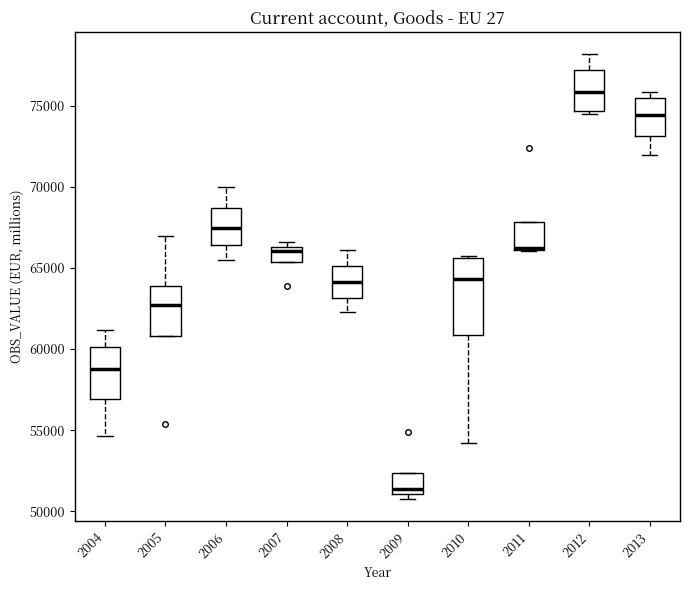

Where is the lower edge of the box at x = 2007 on the y-axis? The values are not printed on the chart, so give them approximately, as read against the axis.

65500